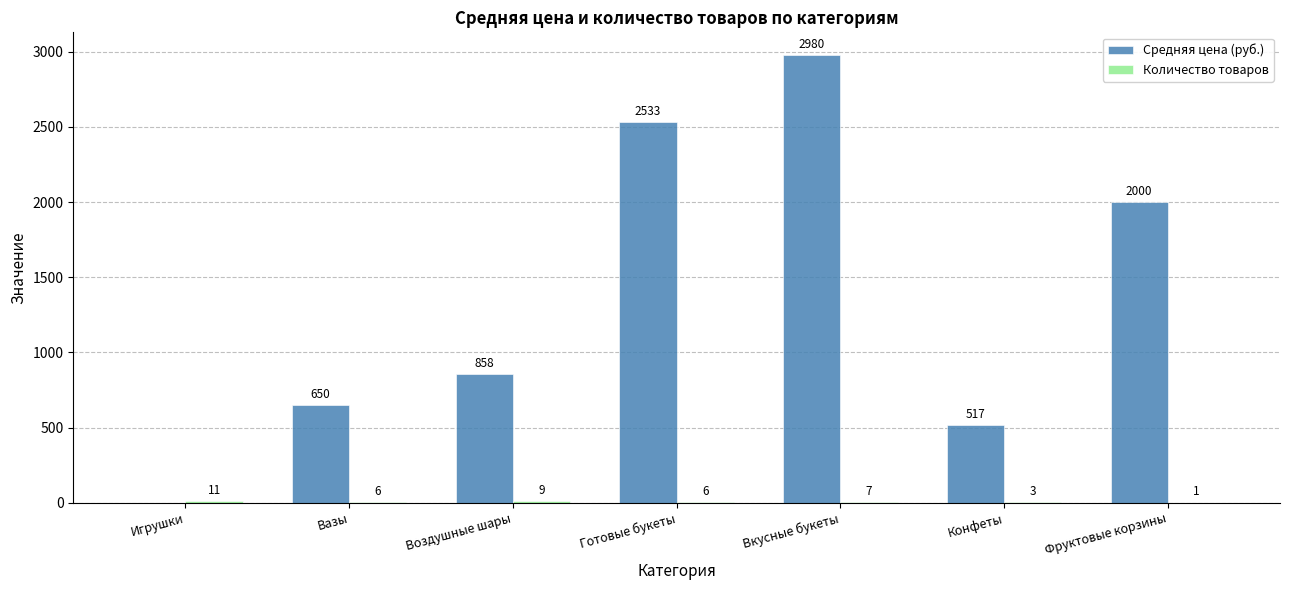

Which series has the widest spread of values?

Средняя цена (руб.)